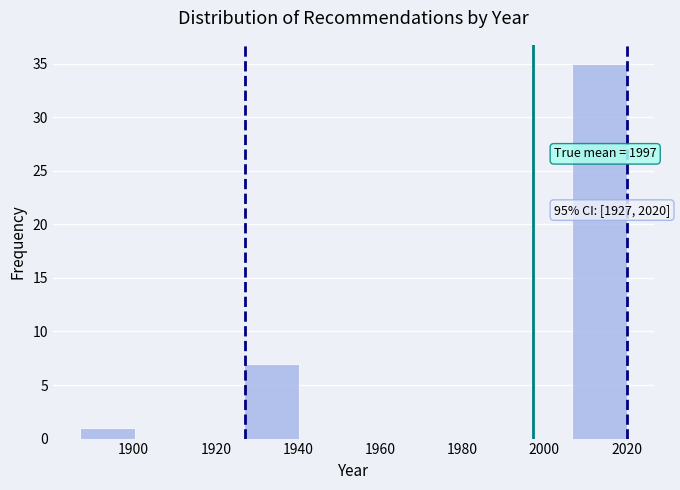

Which range on the x-axis has the tallest bar?

2006 to 2020